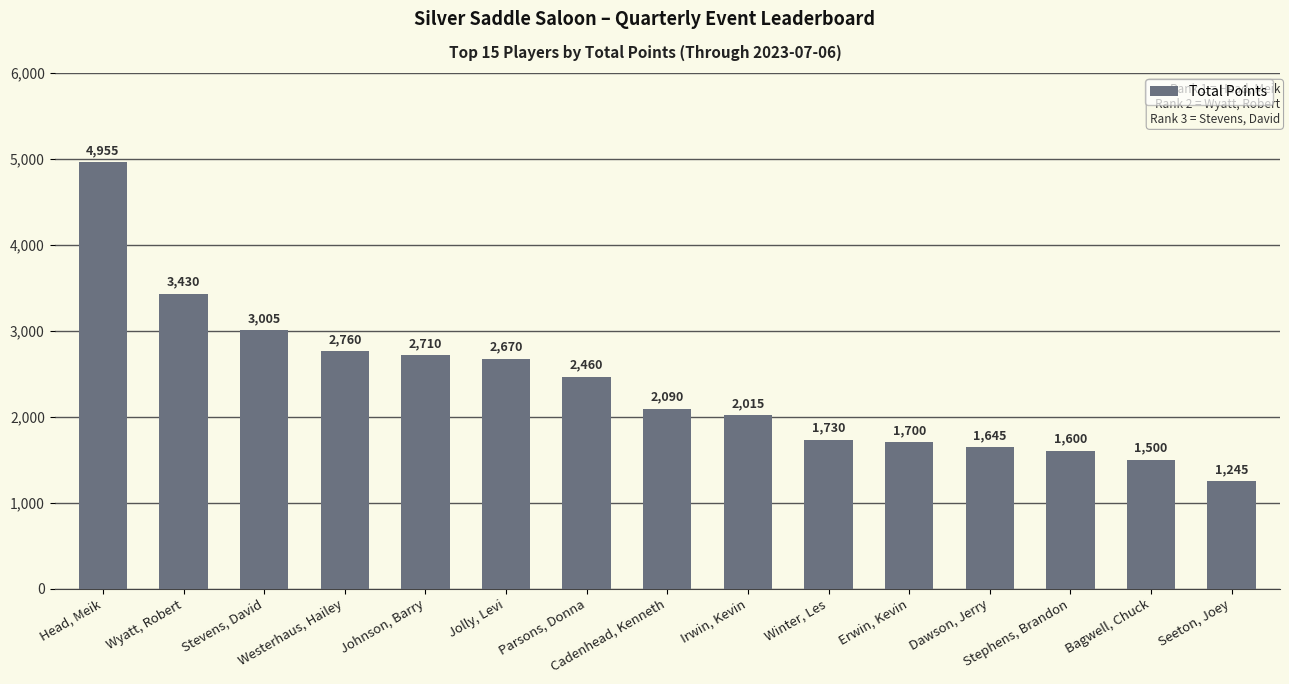

What is the value of the 8th bar from the left?

2090